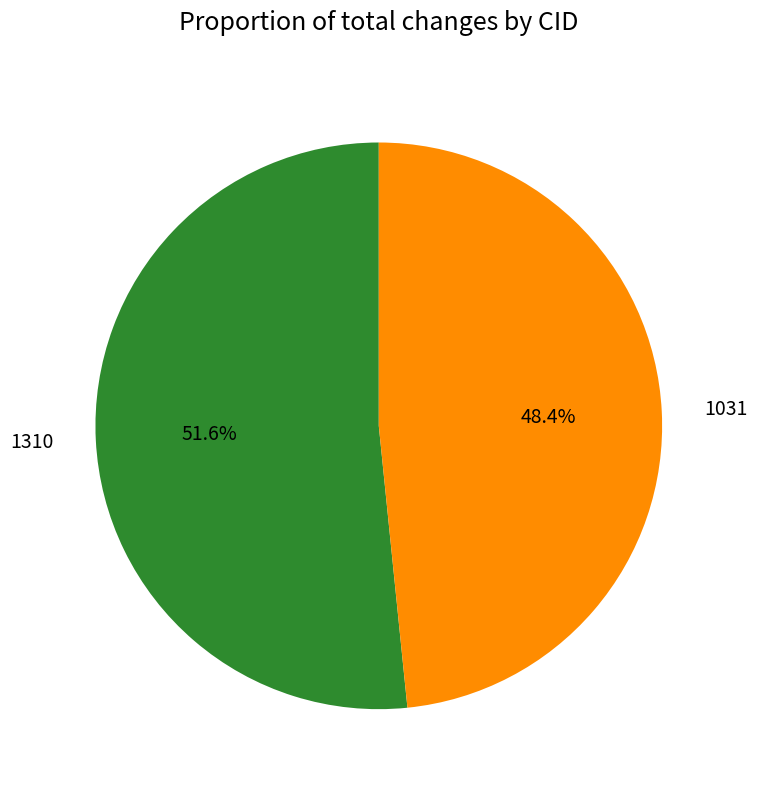

Is it true that 1031 is 48% of the pie?

True